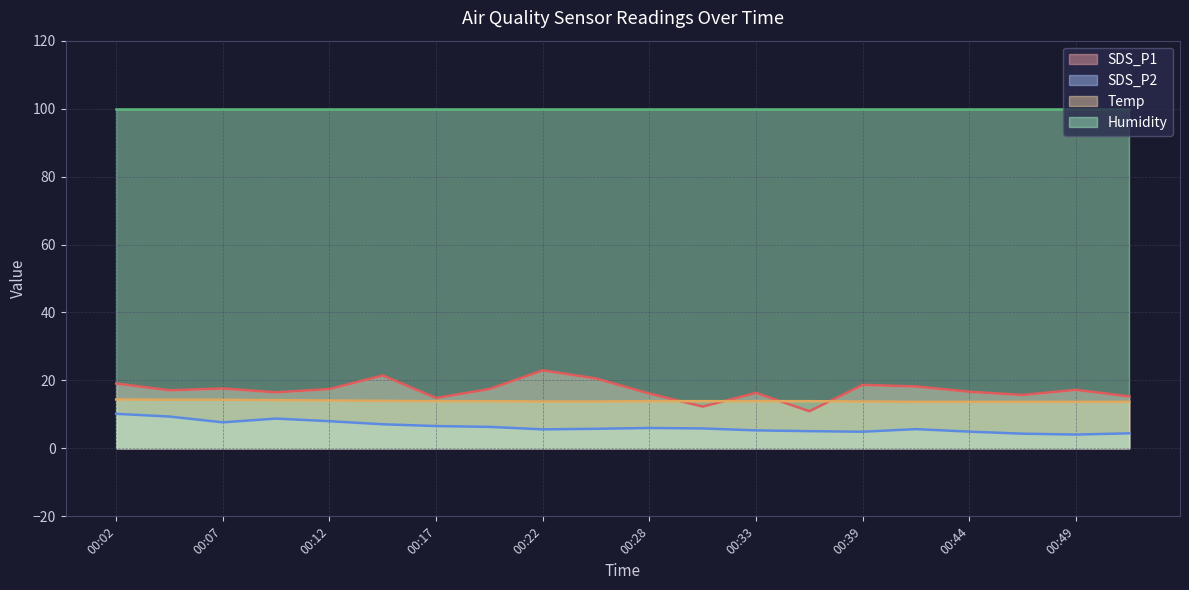

Which has a higher value, 00:39 or 00:22?

00:22